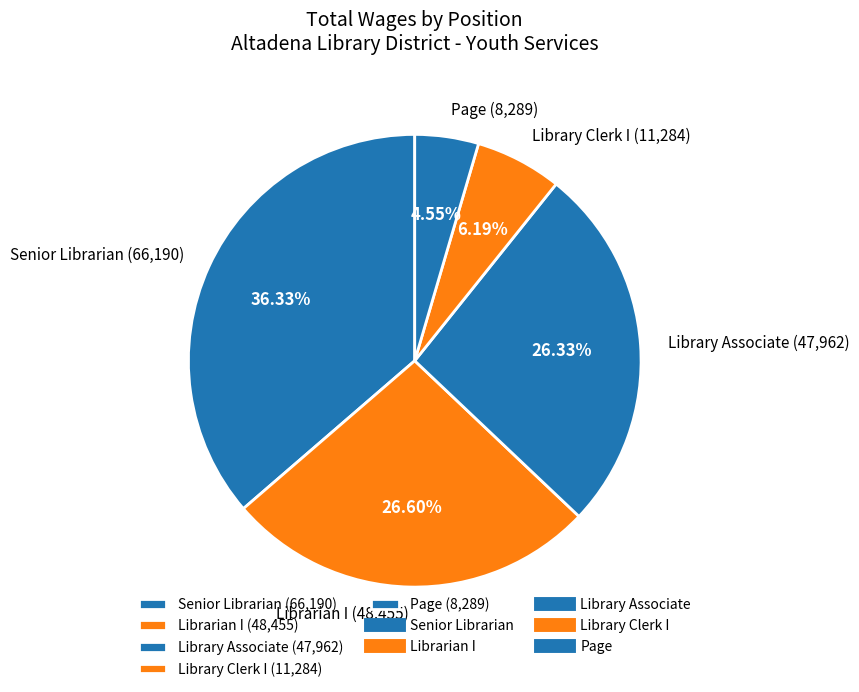

Approximately how many times larger is the value at Librarian I (48,455) compared to Library Clerk I (11,284)?

4.3